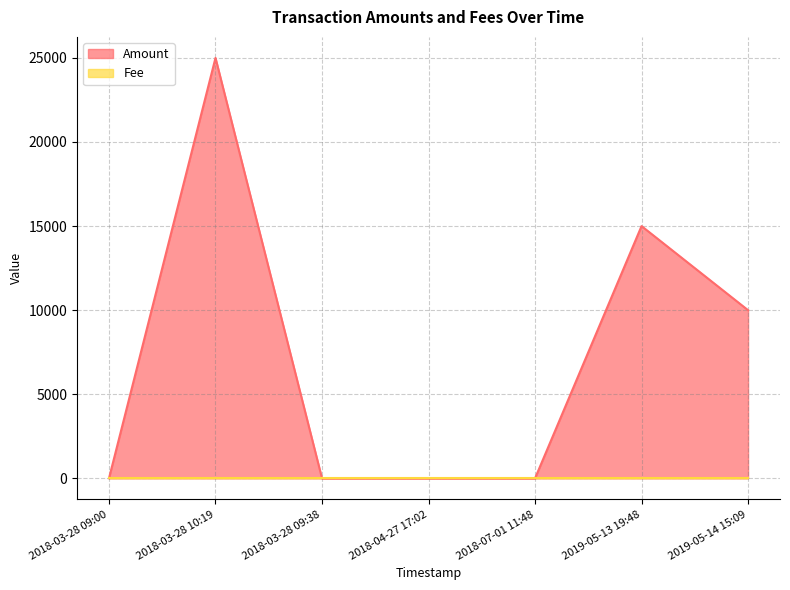

The value at 2019-05-13 19:48 is 15000. True or false?

True